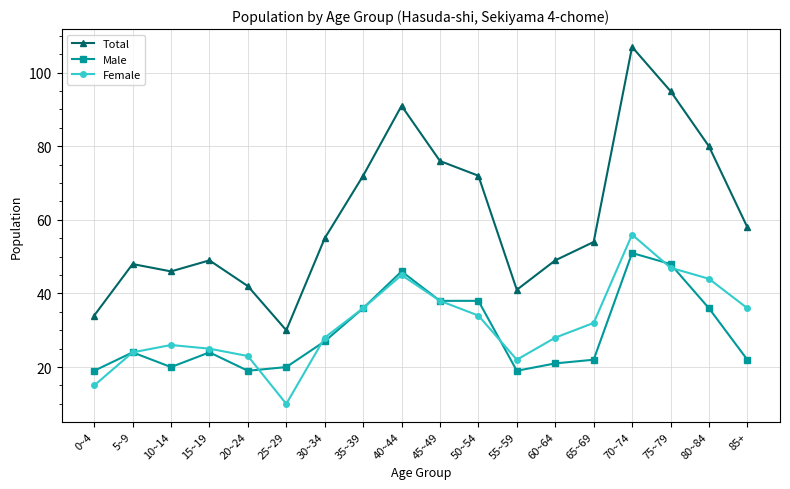

What is the difference between the Female values at 70~74 and 0~4?

41